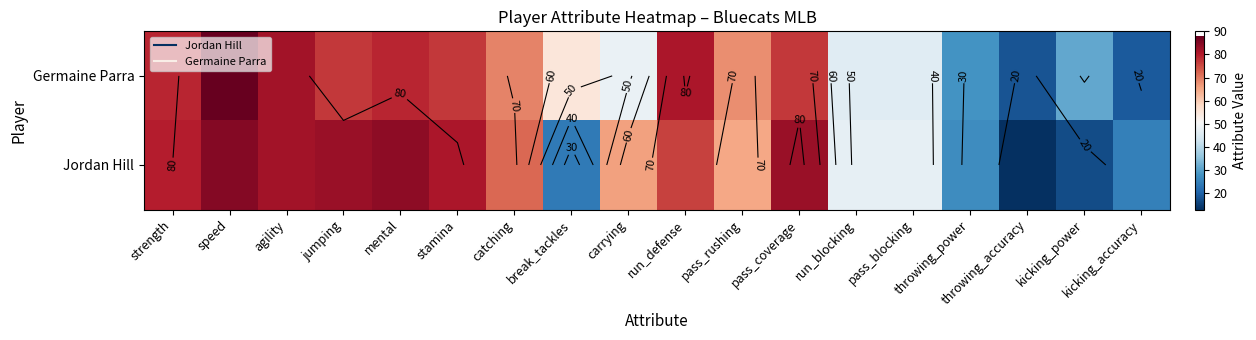

List the labels in order of Germaine Parra value, largest first.

speed, agility, run_defense, strength, mental, jumping, stamina, pass_coverage, catching, pass_rushing, break_tackles, carrying, run_blocking, pass_blocking, kicking_power, throwing_power, kicking_accuracy, throwing_accuracy